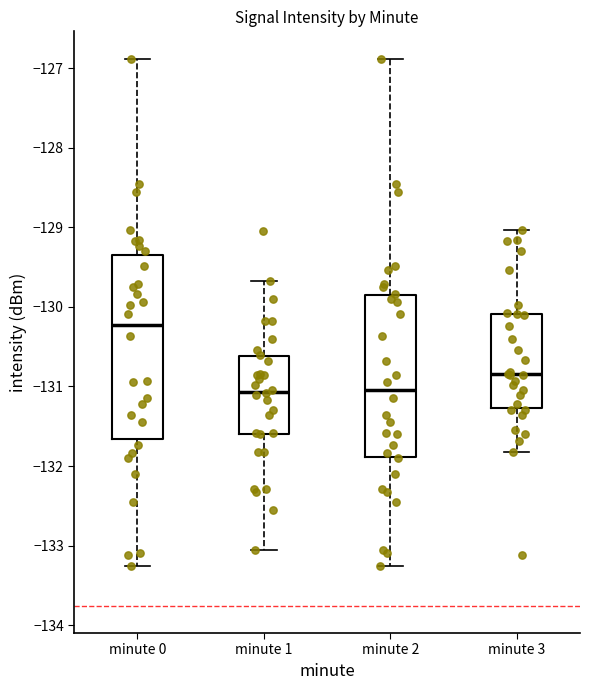

Reading left to right, transcribe this box plot: for each box, give where its median line is, the range the box spans, and where its two whiskers end, as read against the y-axis. The values are not printed on the chart, so give them approximately, as read against the axis.

minute 0: median -130.2, box -131.7 to -129.3, whiskers -133.3 to -126.9
minute 1: median -131.1, box -131.6 to -130.6, whiskers -133.0 to -129.7
minute 2: median -131.0, box -131.9 to -129.8, whiskers -133.3 to -126.9
minute 3: median -130.8, box -131.3 to -130.1, whiskers -131.8 to -129.0